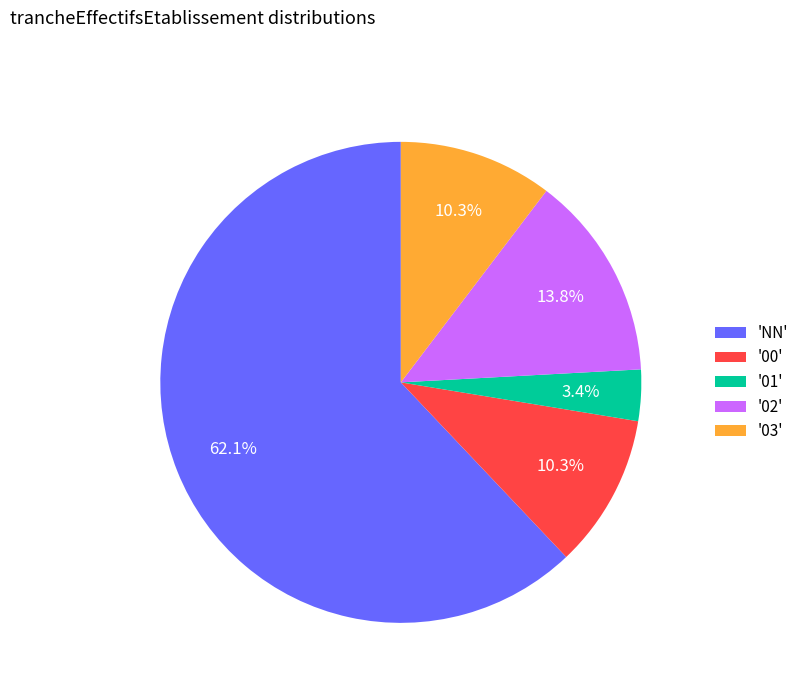

Which category has the biggest portion of the pie?

'NN'